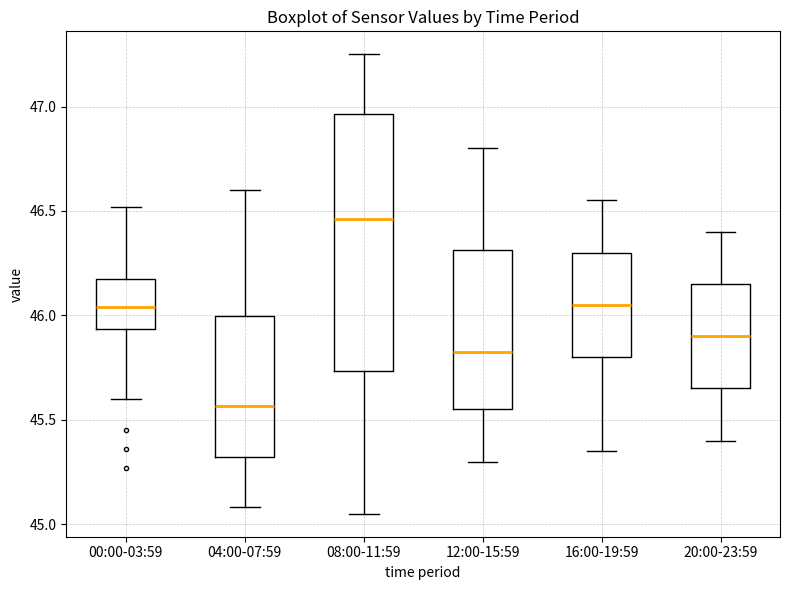

Which box's median line is the highest?

08:00-11:59